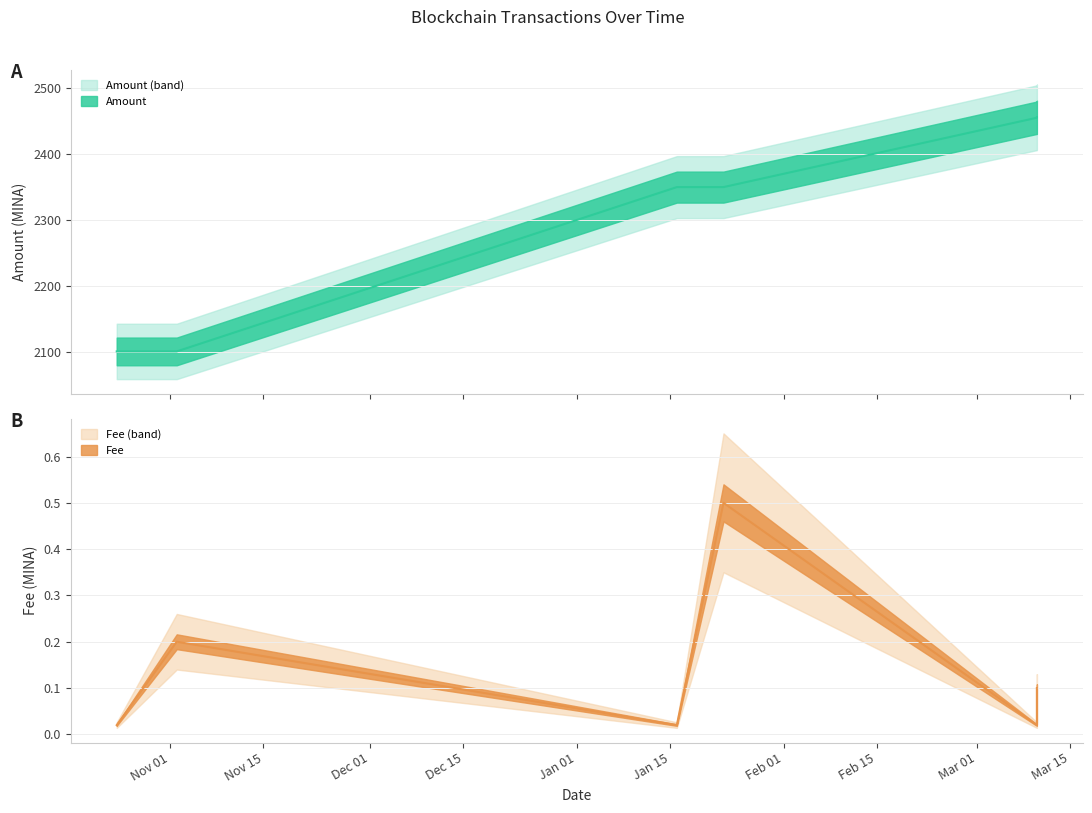

Reading left to right, list all the values displayed in this chart.

Amount: 2100.7	2100.7	2349.8	2349.9	2455.1	2456.1
Fee: 0.0	0.2	0.0	0.5	0.0	0.1